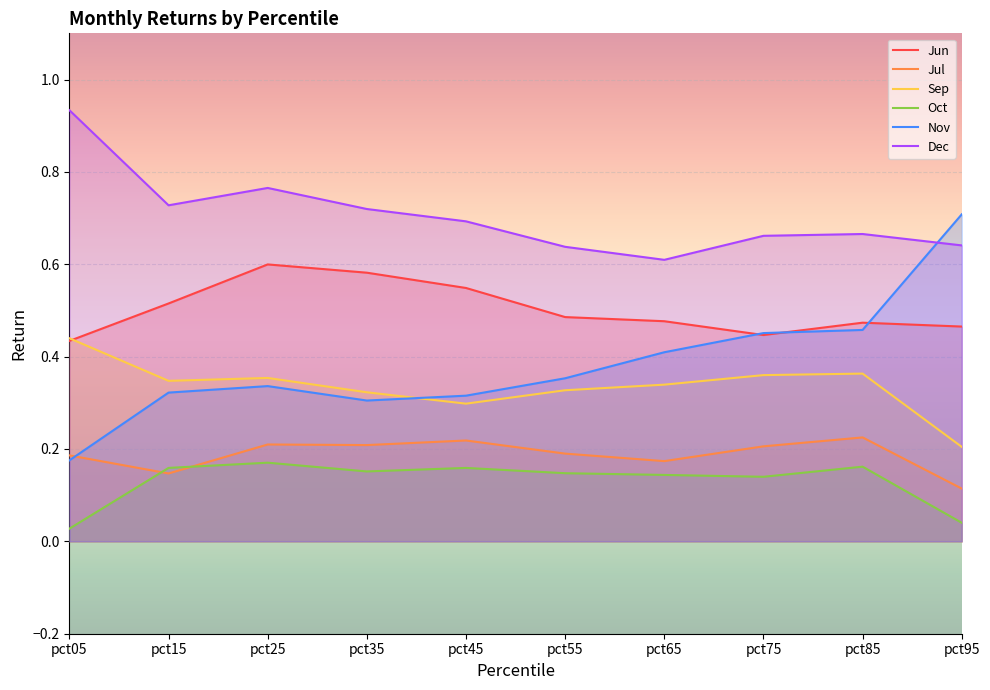

How many categories are shown in the chart?

10